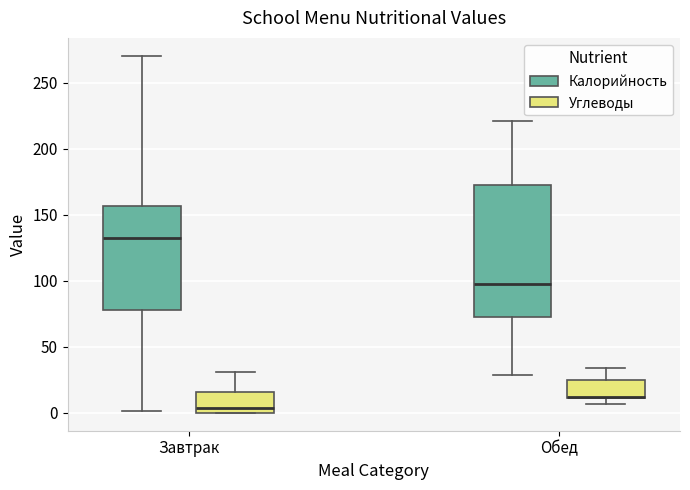

Reading left to right, read every box against the y-axis: the position of its median line, the range the box covers, and the ends of its whiskers. The values are not printed on the chart, so give them approximately, as read against the axis.

Завтрак (Калорийность): median 130, box 80 to 155, whiskers 0 to 270
Завтрак (Углеводы): median 5, box 0 to 15, whiskers 0 to 30
Обед (Калорийность): median 100, box 75 to 175, whiskers 30 to 220
Обед (Углеводы): median 10 (drawn on the box's lower edge), box 10 to 25, whiskers 5 to 35